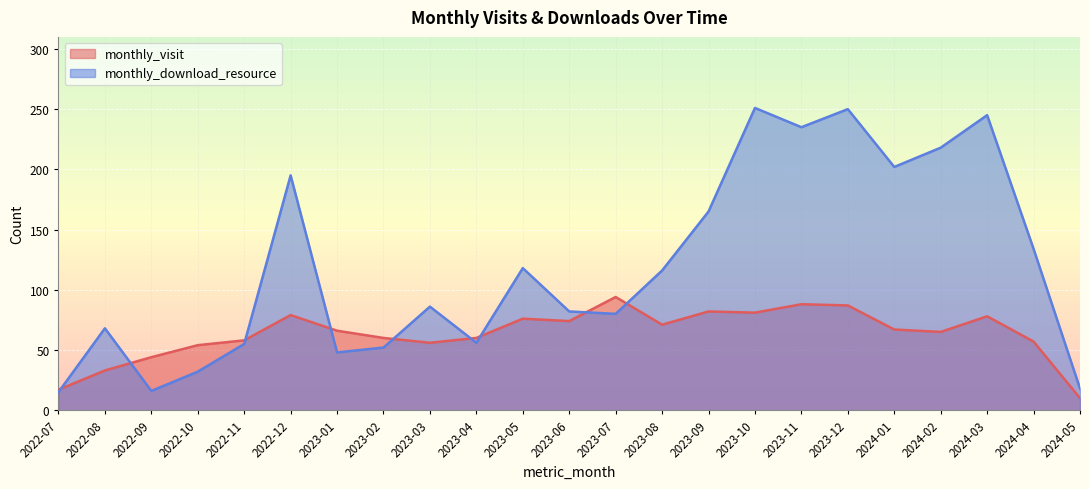

Count the number of data series in this chart.

2